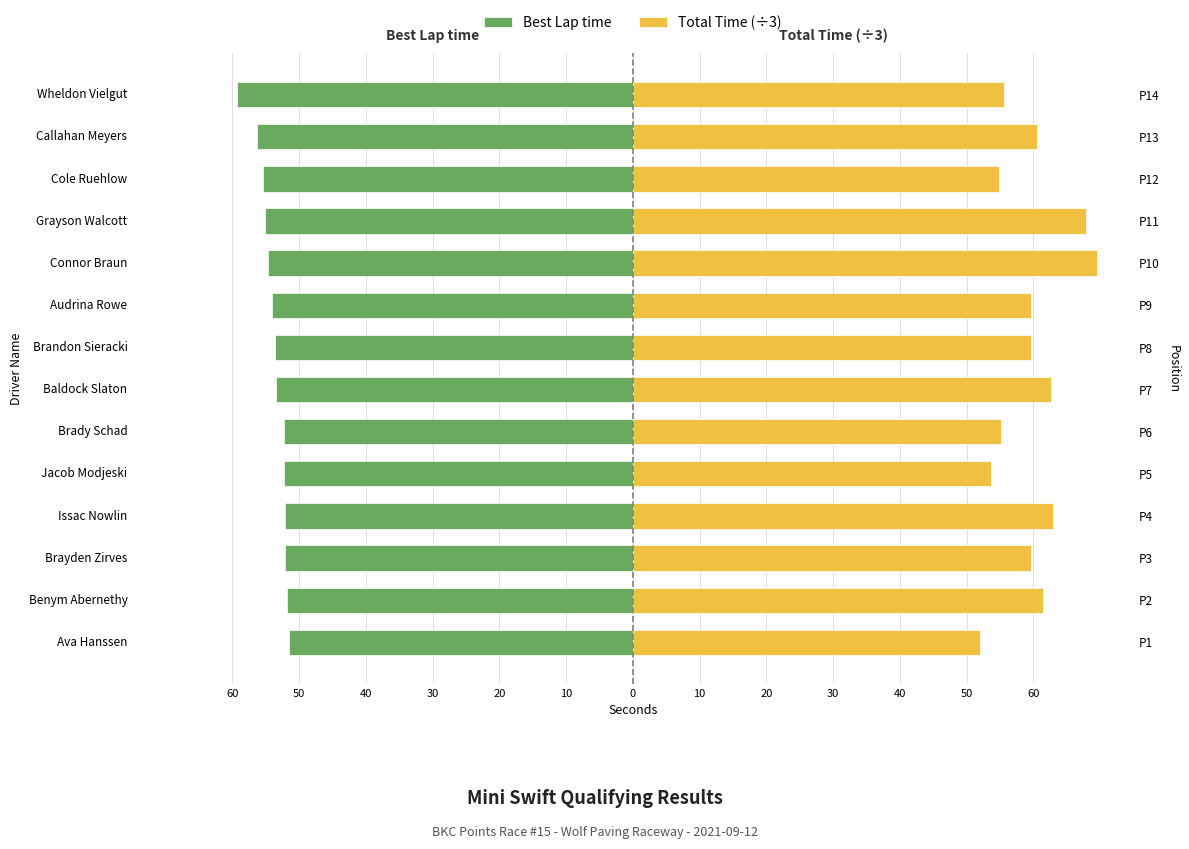

What is the average value of the Best Lap time series?

-53.9